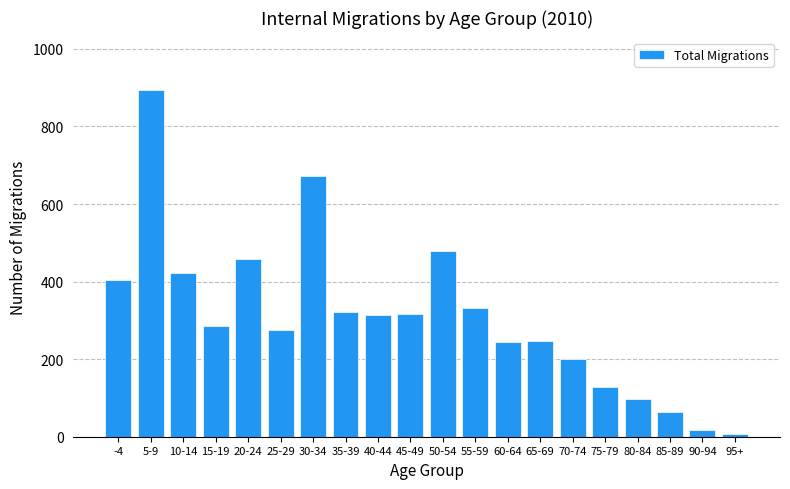

The chart shows a value of 37 at 80-84. True or false?

False